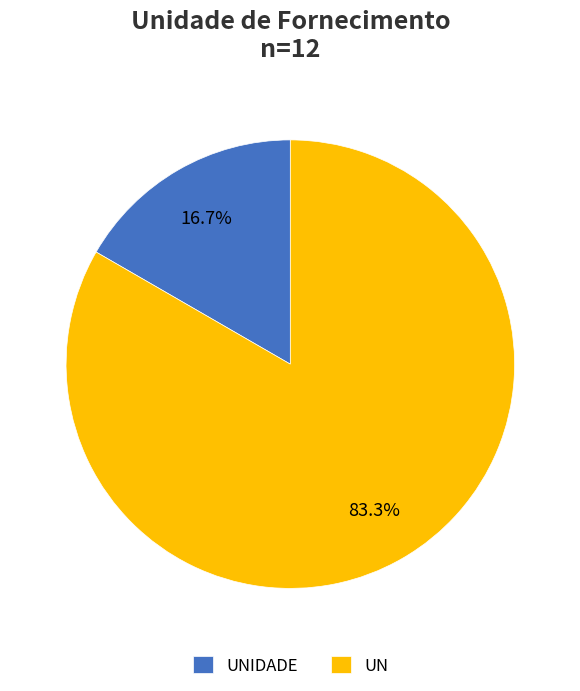

How many segments does this pie chart have?

2